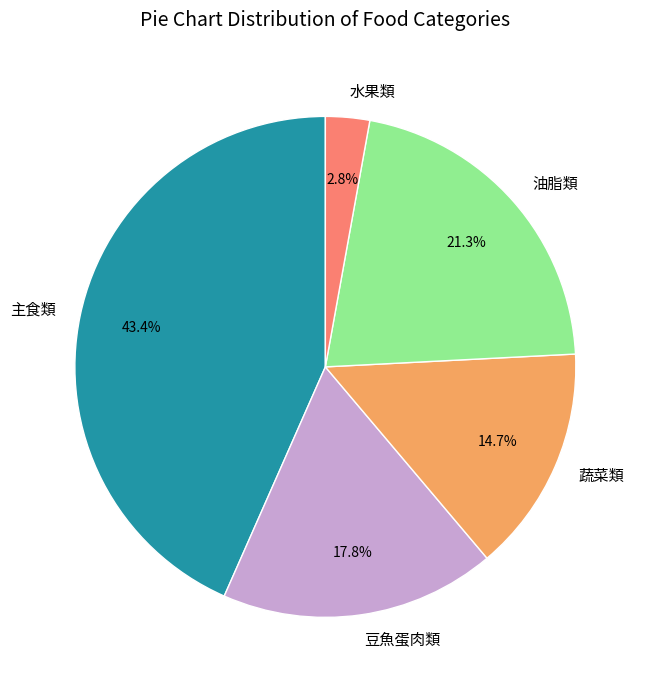

What percentage is NOT represented by 豆魚蛋肉類?

82.2%